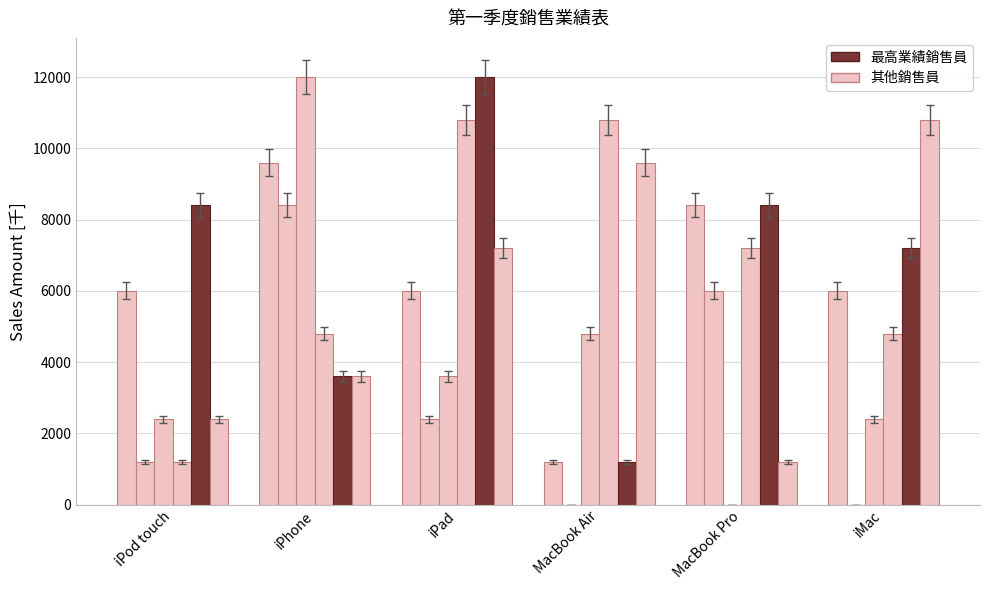

Are the bars horizontal?

No